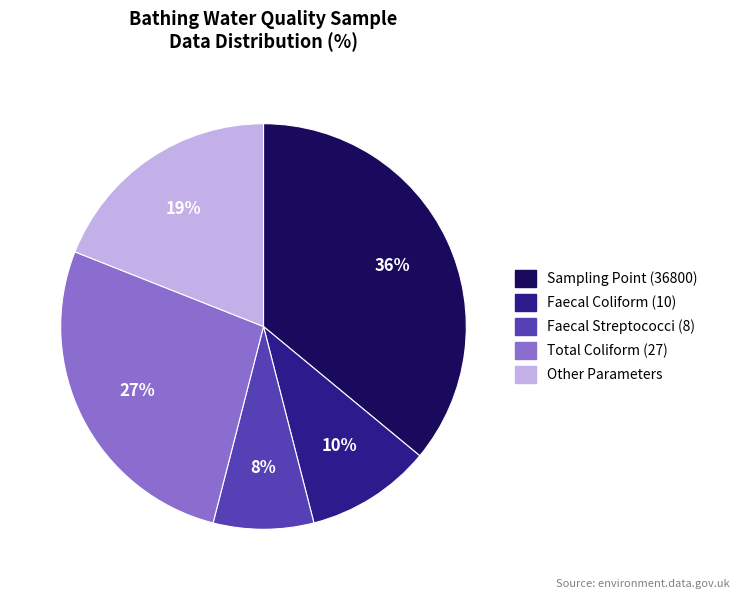

To the nearest percent, what is the difference between the largest and smallest slice percentages?

28%